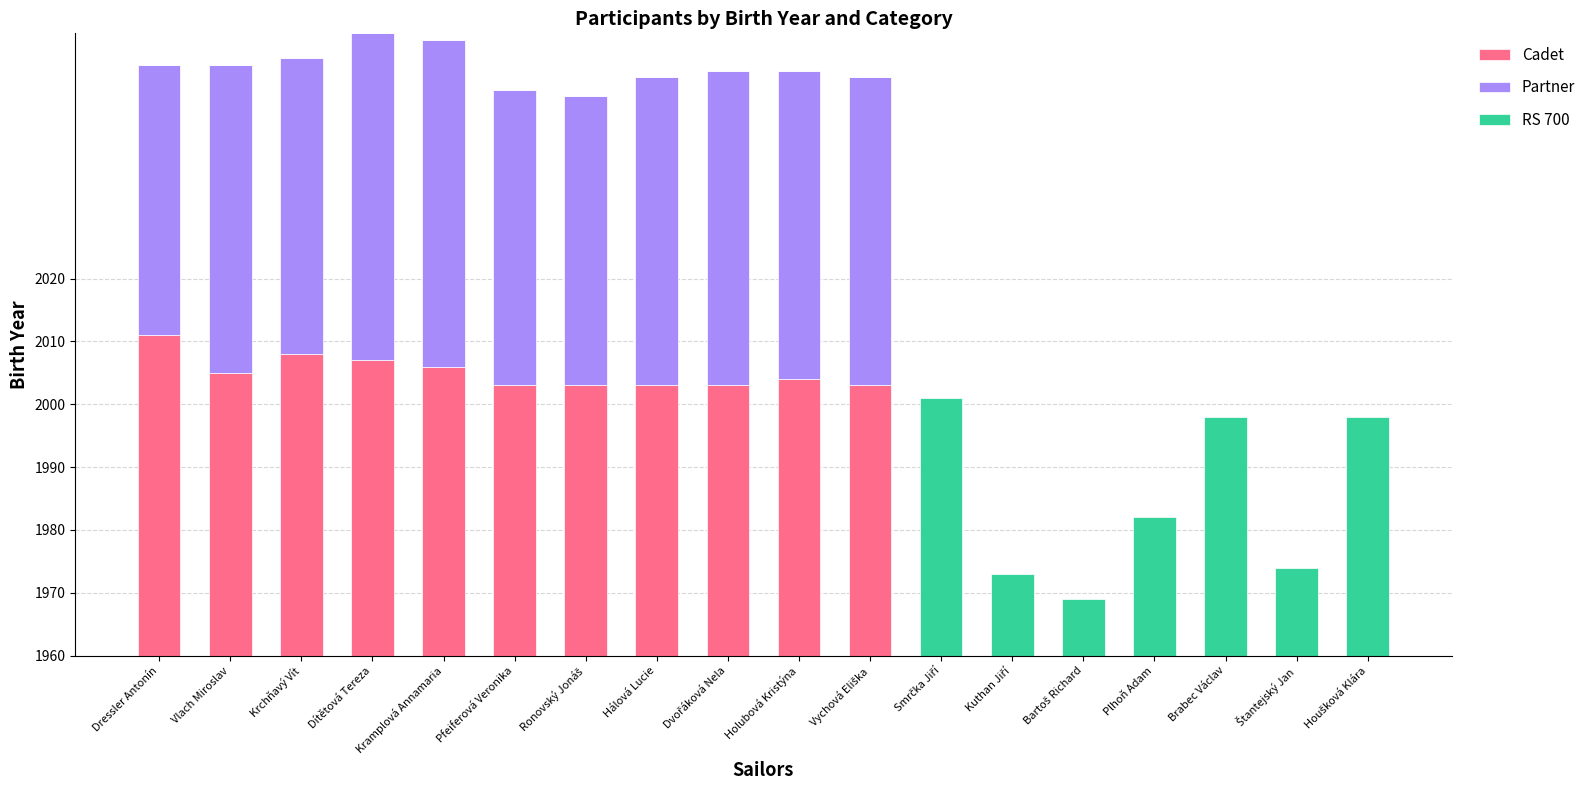

The RS 700 series shows -24 at Dressler Antonín. True or false?

False